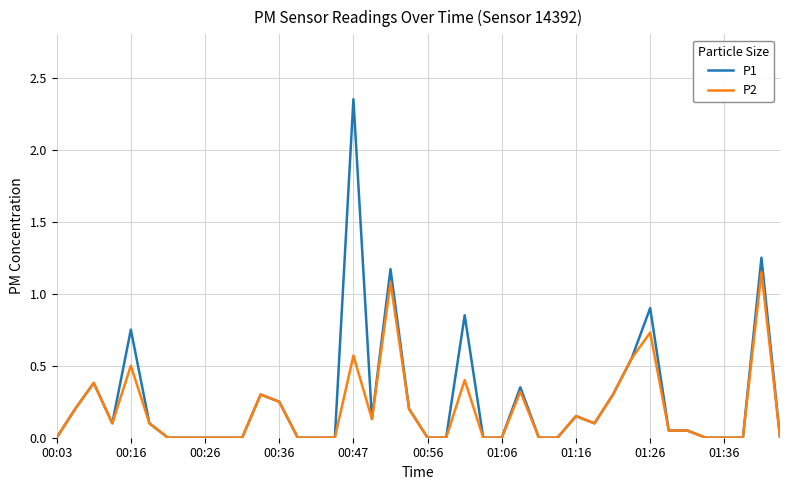

Which series has the largest range (max minus min)?

P1